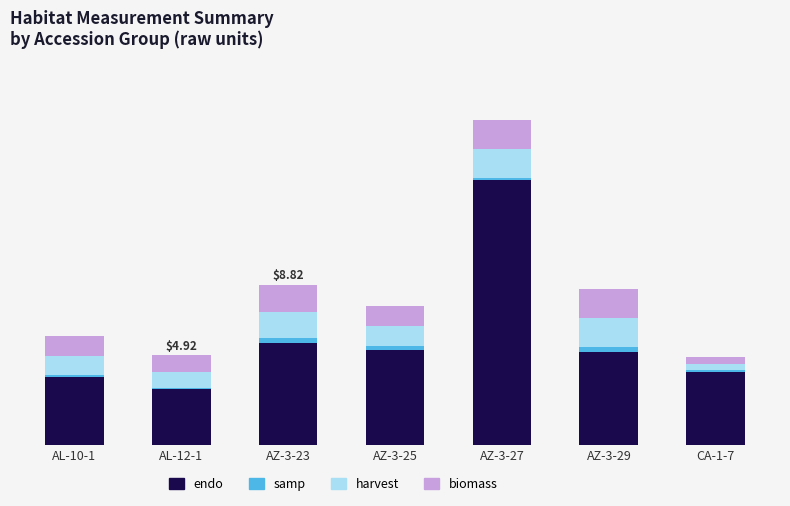

List the labels in order of biomass value, smallest first.

CA-1-7, AL-12-1, AL-10-1, AZ-3-25, AZ-3-23, AZ-3-27, AZ-3-29